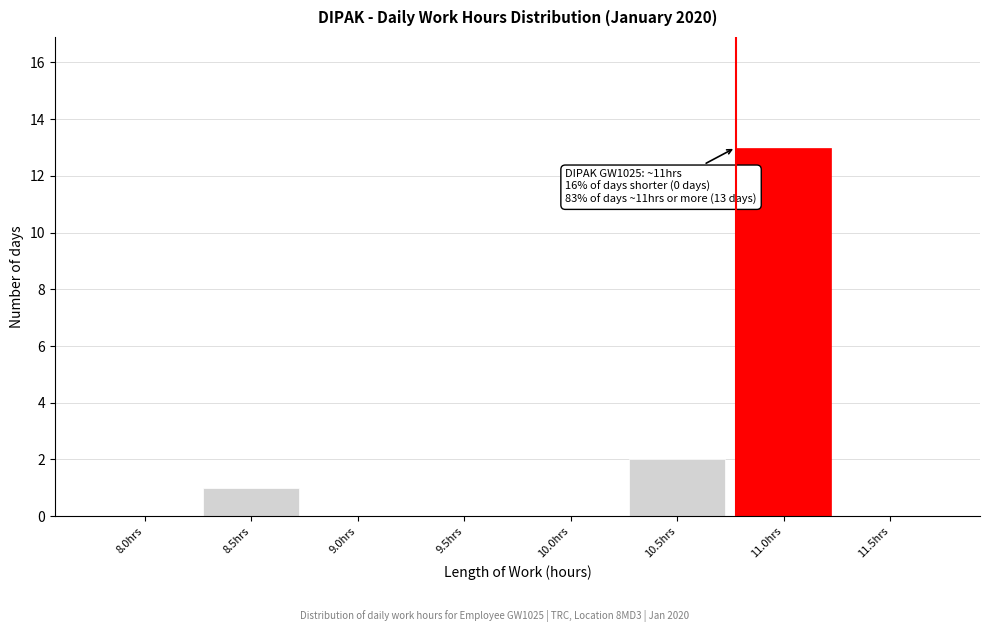

Reading left to right, list all the values displayed in this chart.

8.0hrs=0	8.5hrs=1	9.0hrs=0	9.5hrs=0	10.0hrs=0	10.5hrs=2	11.0hrs=13	11.5hrs=0